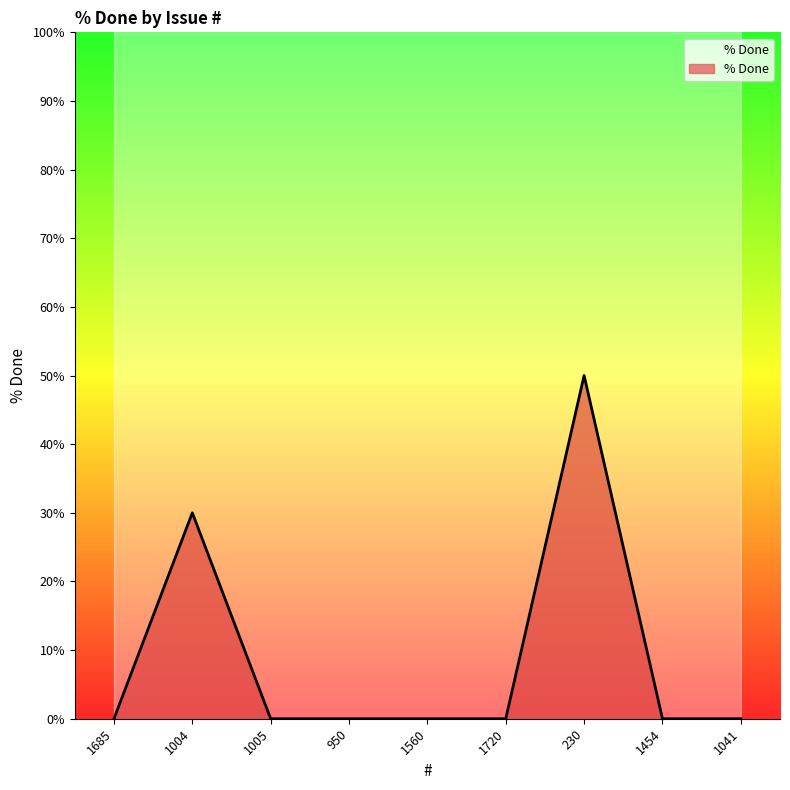

Reading right to left, list all the values displayed in this chart.

1041=0	1454=0	230=50	1720=0	1560=0	950=0	1005=0	1004=30	1685=0